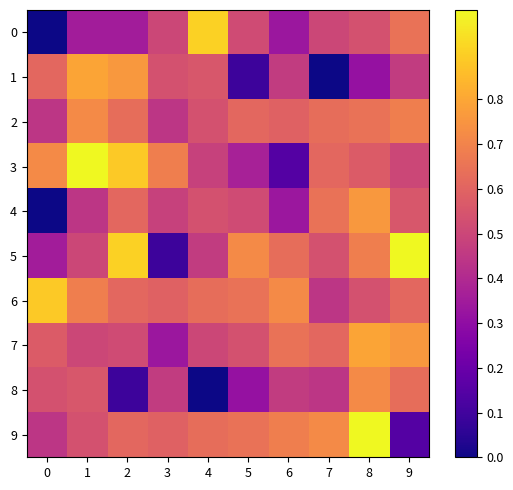

Reading left to right, what are all the values shown in this chart?

0: 0=0.0	1=0.4	2=0.4	3=0.5	4=0.9	5=0.5	6=0.3	7=0.5	8=0.5	9=0.6
1: 0=0.6	1=0.8	2=0.8	3=0.5	4=0.6	5=0.1	6=0.5	7=0.0	8=0.3	9=0.5
2: 0=0.4	1=0.7	2=0.6	3=0.4	4=0.5	5=0.6	6=0.6	7=0.6	8=0.6	9=0.7
3: 0=0.7	1=1.0	2=0.9	3=0.7	4=0.5	5=0.4	6=0.1	7=0.6	8=0.6	9=0.5
4: 0=0.0	1=0.4	2=0.6	3=0.5	4=0.5	5=0.5	6=0.3	7=0.6	8=0.8	9=0.6
5: 0=0.4	1=0.5	2=0.9	3=0.1	4=0.5	5=0.7	6=0.6	7=0.5	8=0.7	9=1.0
6: 0=0.9	1=0.7	2=0.6	3=0.6	4=0.6	5=0.6	6=0.7	7=0.4	8=0.5	9=0.6
7: 0=0.6	1=0.5	2=0.5	3=0.3	4=0.5	5=0.5	6=0.6	7=0.6	8=0.8	9=0.8
8: 0=0.5	1=0.6	2=0.1	3=0.5	4=0.0	5=0.3	6=0.5	7=0.4	8=0.7	9=0.6
9: 0=0.4	1=0.5	2=0.6	3=0.6	4=0.6	5=0.6	6=0.7	7=0.7	8=1.0	9=0.1